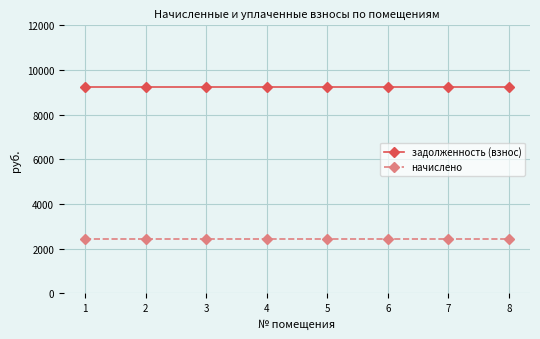

List the series in order of their overall mean, lowest first.

начислено, задолженность (взнос)